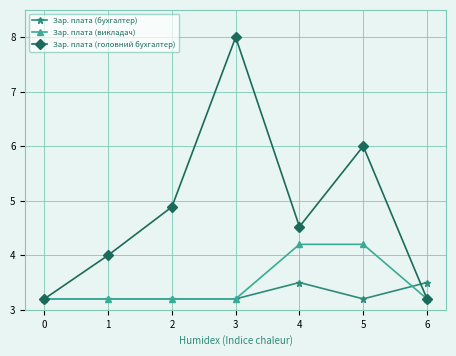

Does the chart have visible grid lines?

Yes